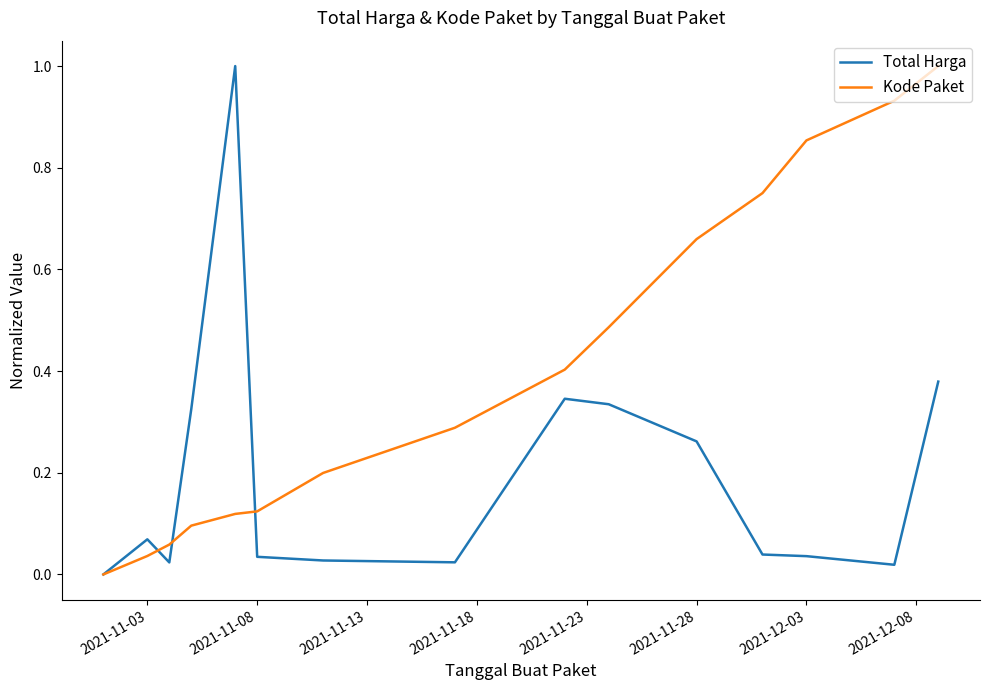

How many categories are shown in the chart?

15